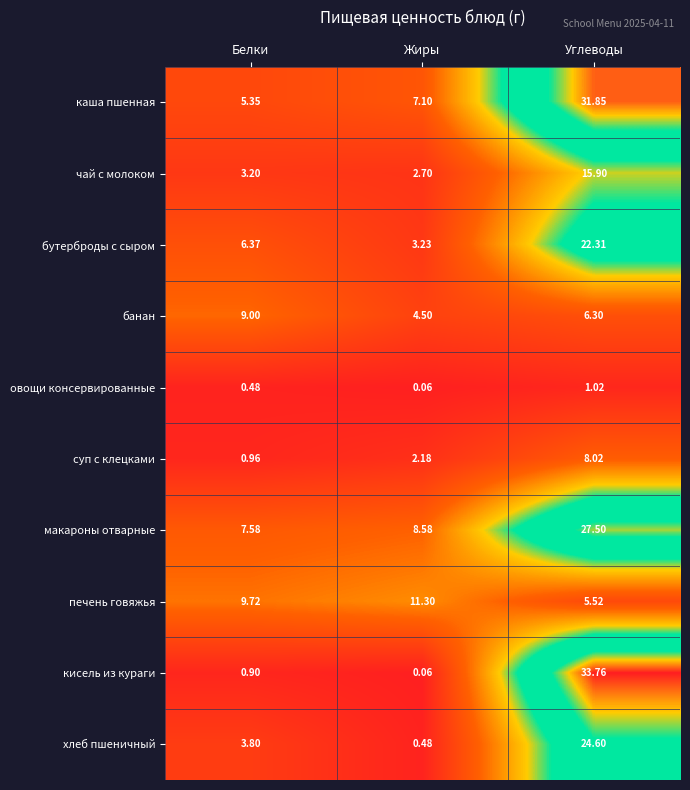

At how many categories does at least one series exceed 30?

1